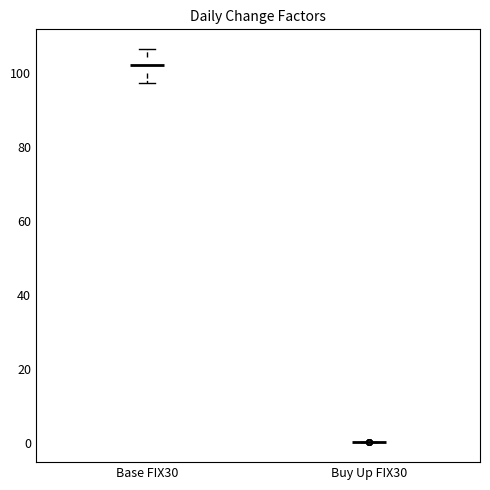

Reading left to right, read every box against the y-axis: the position of its median line, the range the box covers, and the ends of its whiskers. The values are not printed on the chart, so give them approximately, as read against the axis.

Base FIX30: median 102, box 100 to 104, whiskers 98 to 106
Buy Up FIX30: box collapsed to a line at 0, whiskers 0 to 0